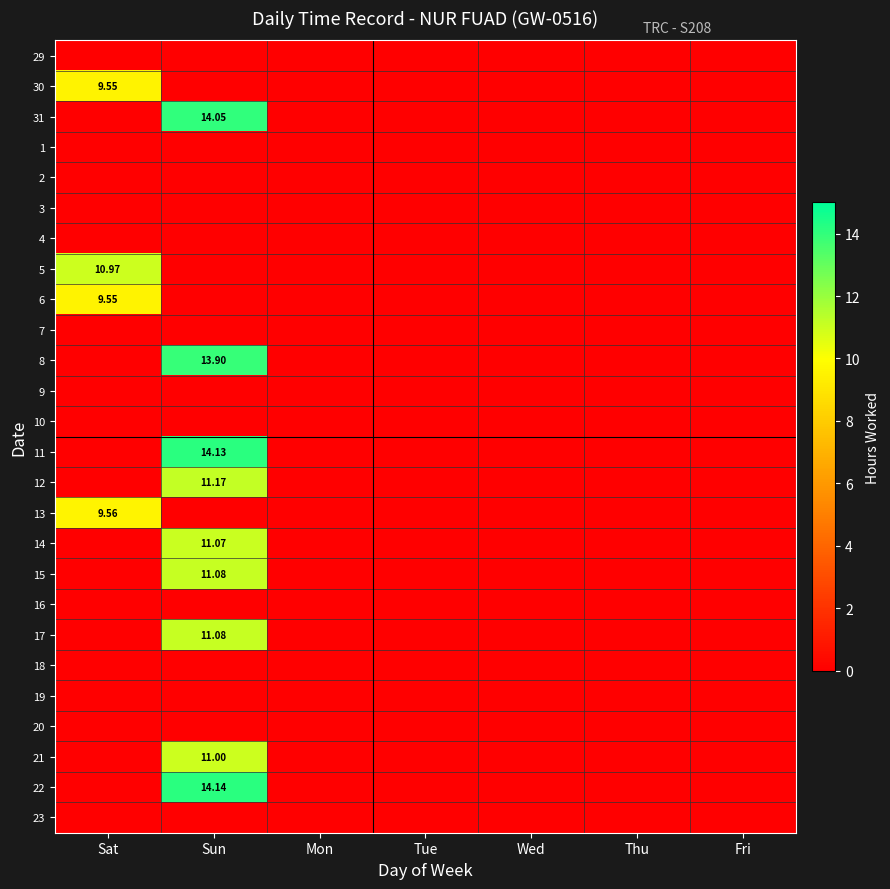

List the labels in order of 21 value, largest first.

Sun, Sat, Mon, Tue, Wed, Thu, Fri